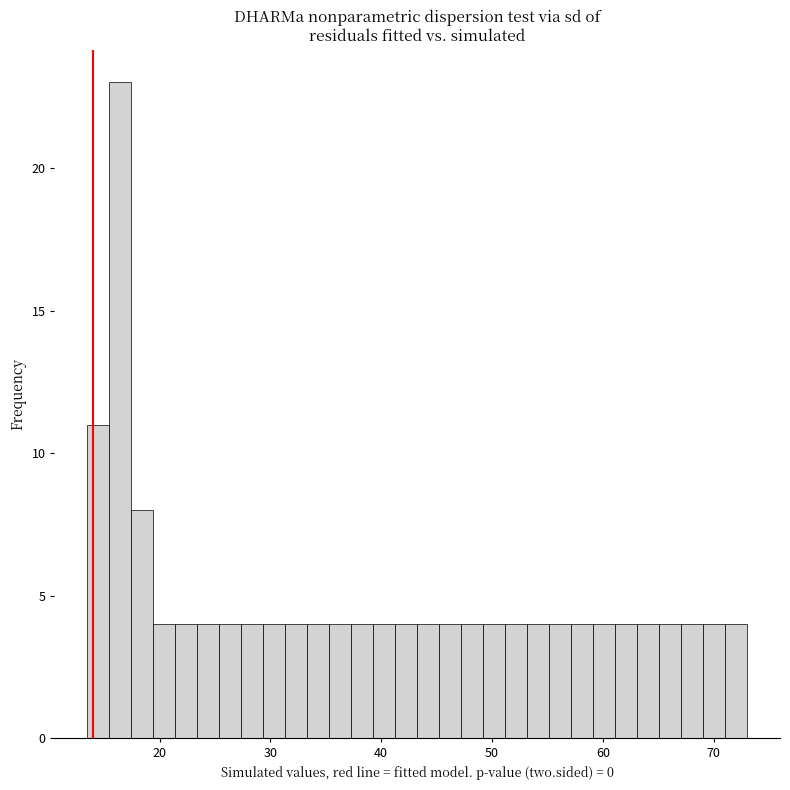

Read against the x-axis, roughly where is the centre of the tallest bar?

16